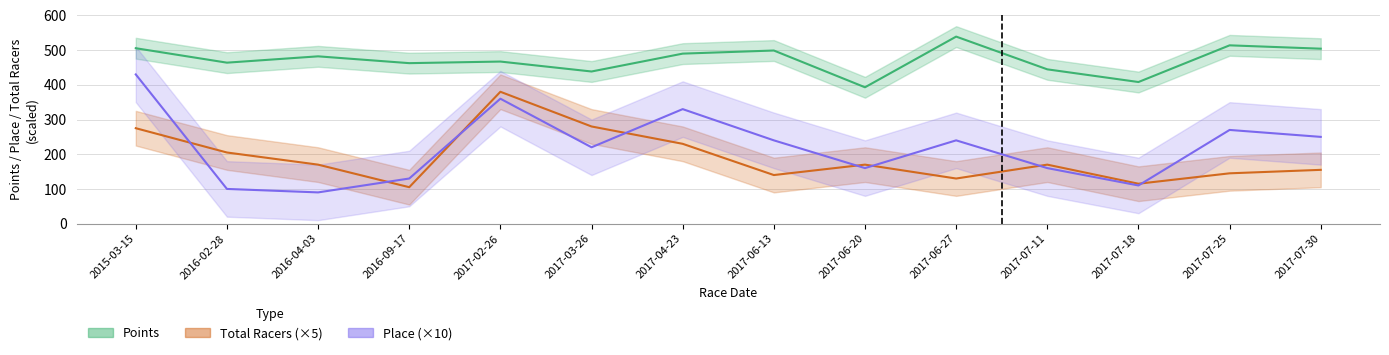

What are all the series names shown in the legend?

Points, Total Racers (×5), Place (×10)